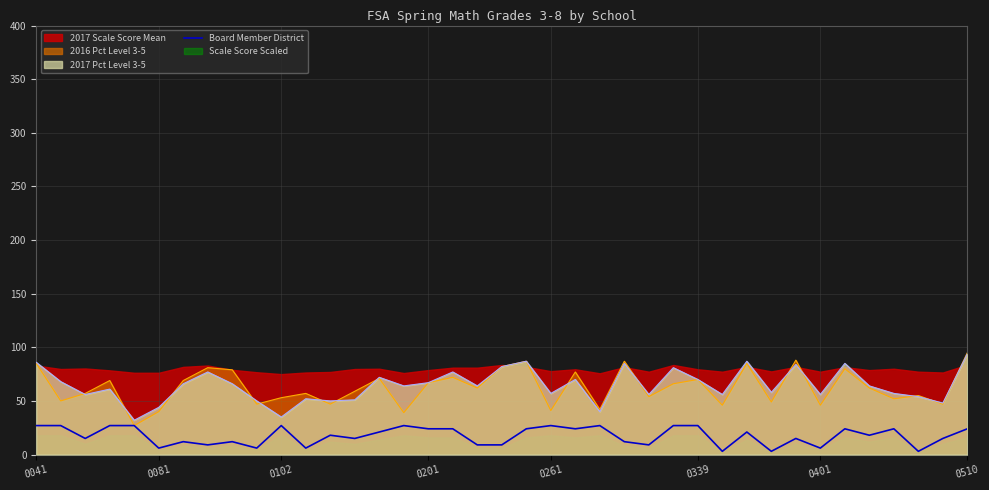

Does the chart display data point markers on the line(s)?

No